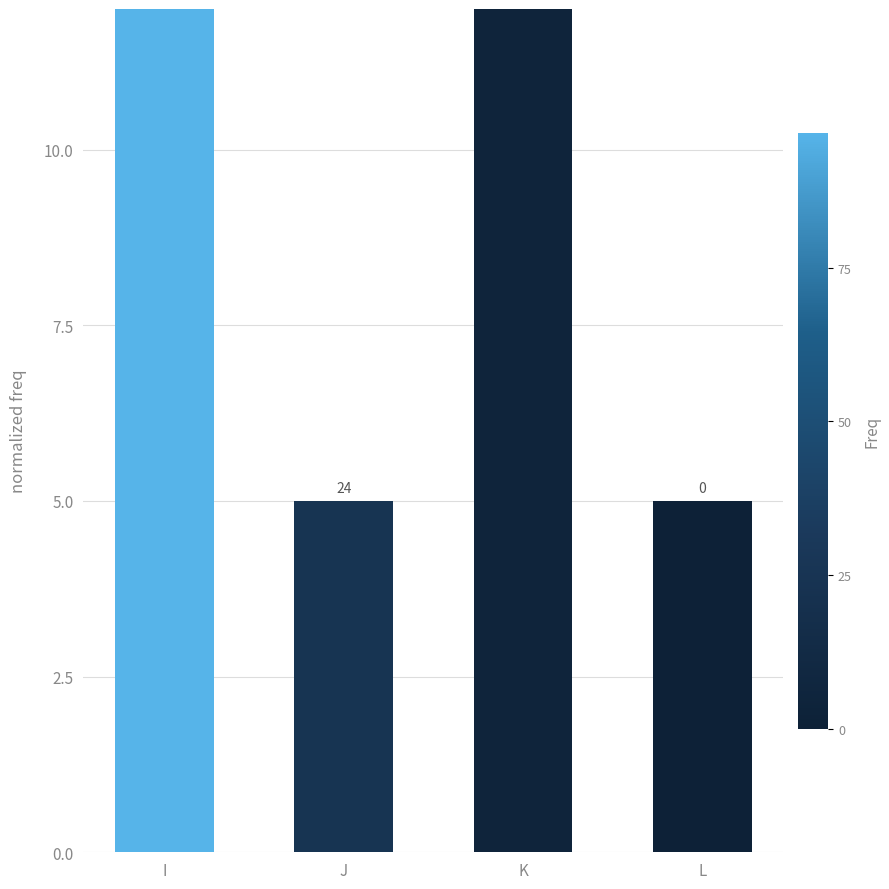

List the labels in order of value, largest first.

I, K, J, L